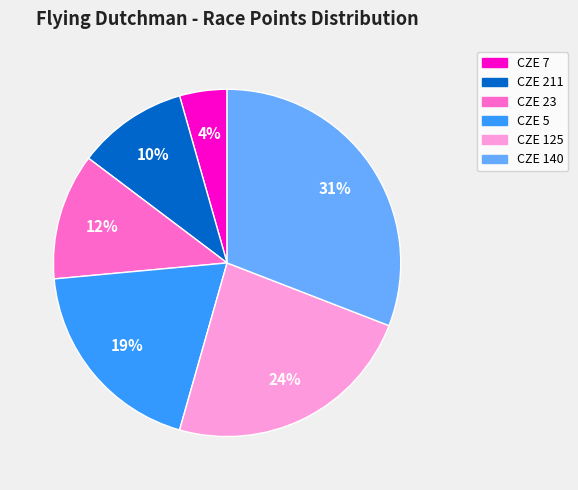

To the nearest percent, what is the combined percentage of CZE 211 and CZE 5?

29%